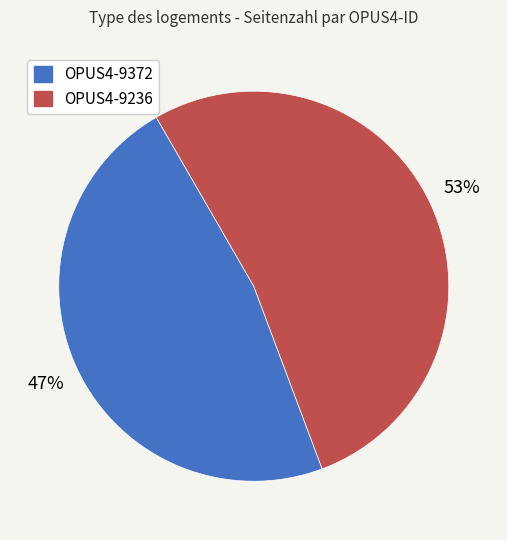

The OPUS4-9372 slice represents 54% of the pie. True or false?

False